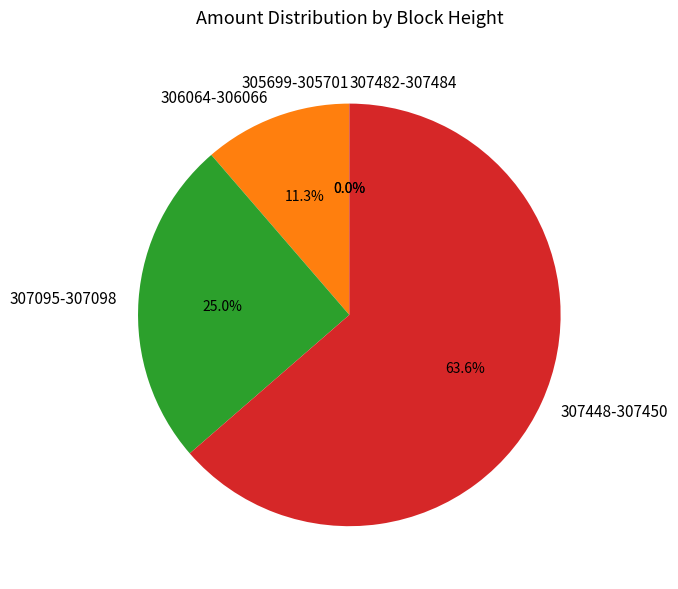

Between 306064-306066 and 307448-307450, which is larger?

307448-307450